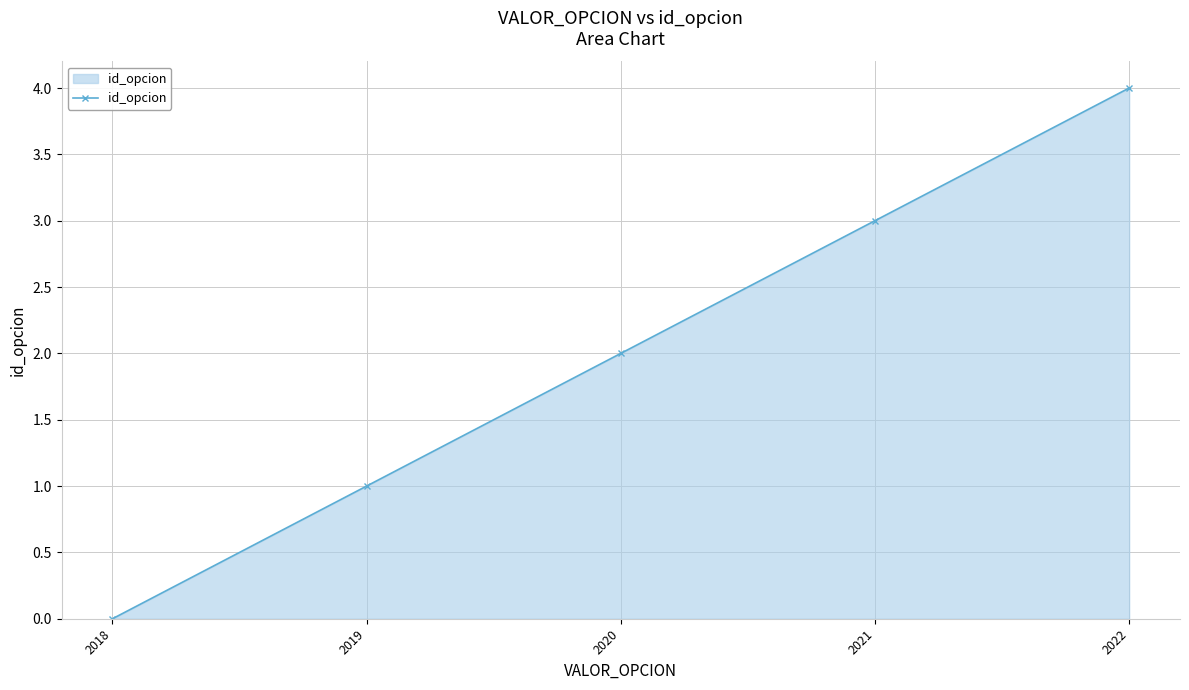

What is the difference between the second highest and second lowest values?

2